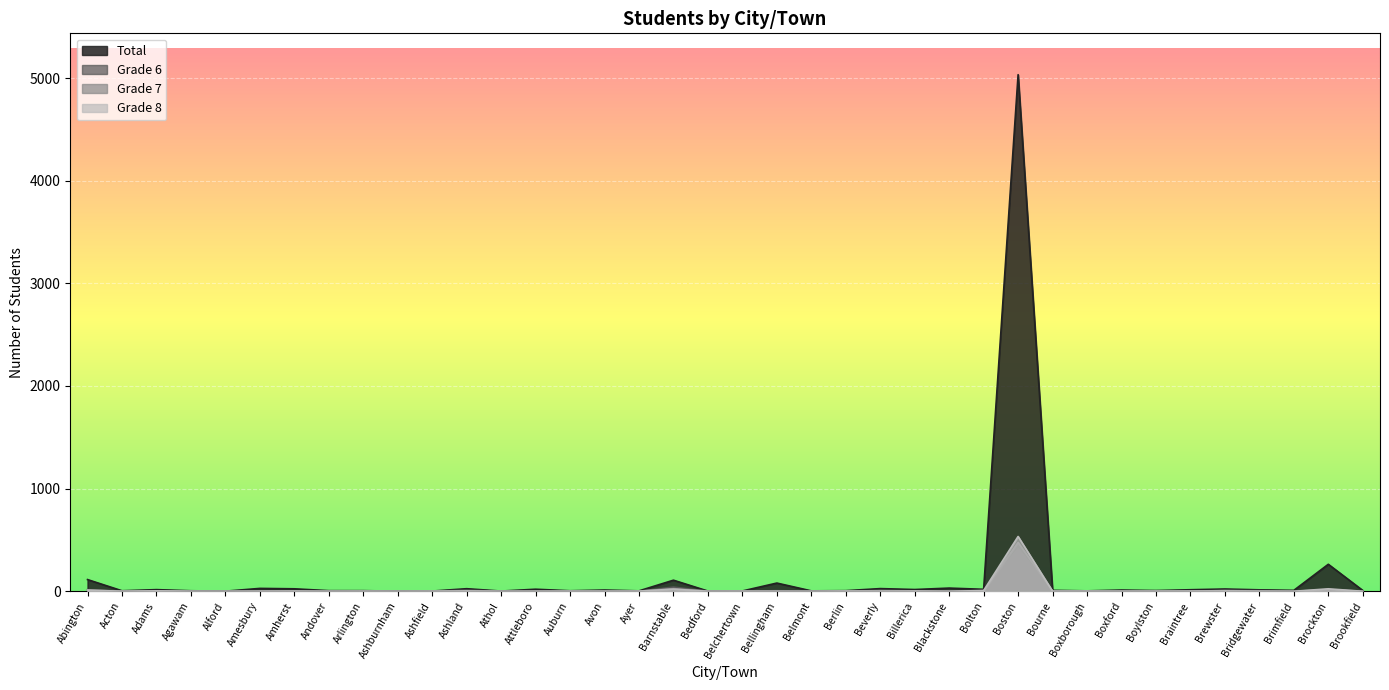

What is the label of the 4th point from the left?

Agawam